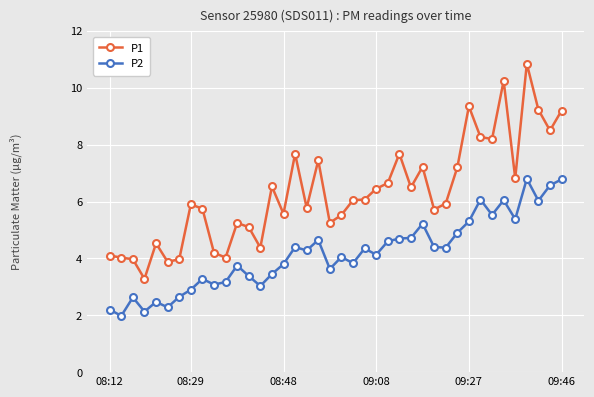

How many values in the P1 series exceed 6?

20